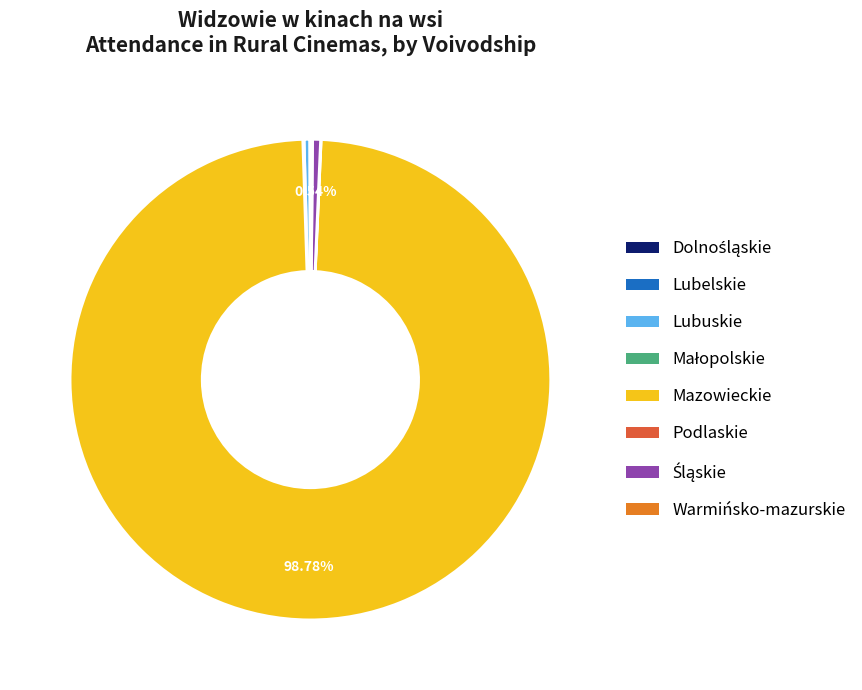

Do Mazowieckie and Lubuskie together represent more than half of the pie?

Yes